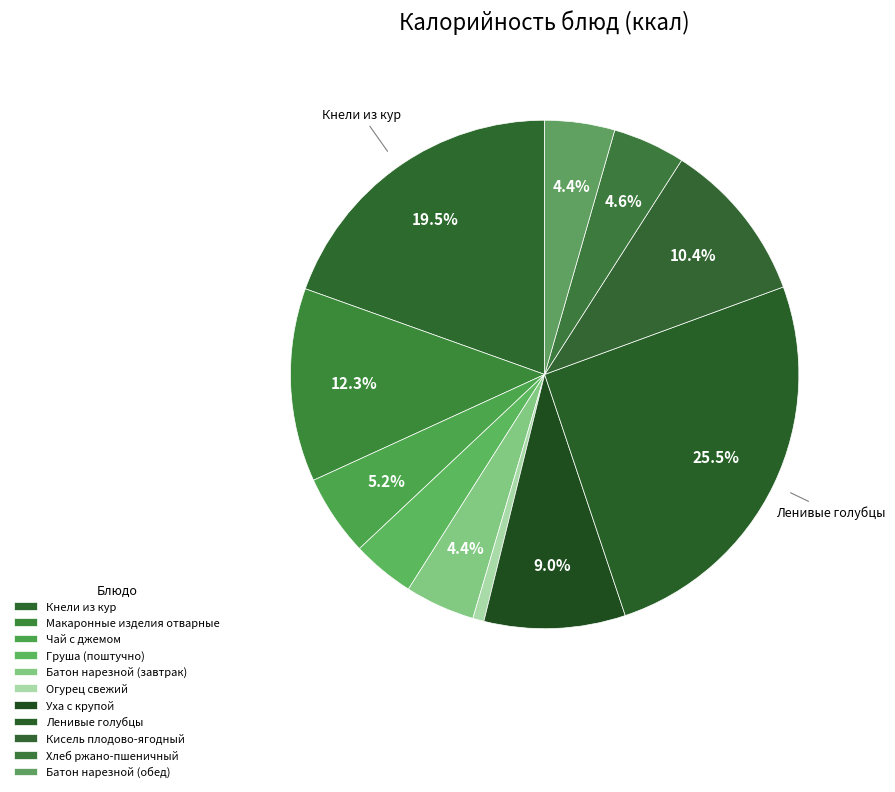

Rank the categories by value from lowest to highest.

Огурец свежий, Груша (поштучно), Батон нарезной (завтрак), Батон нарезной (обед), Хлеб ржано-пшеничный, Чай с джемом, Уха с крупой, Кисель плодово-ягодный, Макаронные изделия отварные, Кнели из кур, Ленивые голубцы